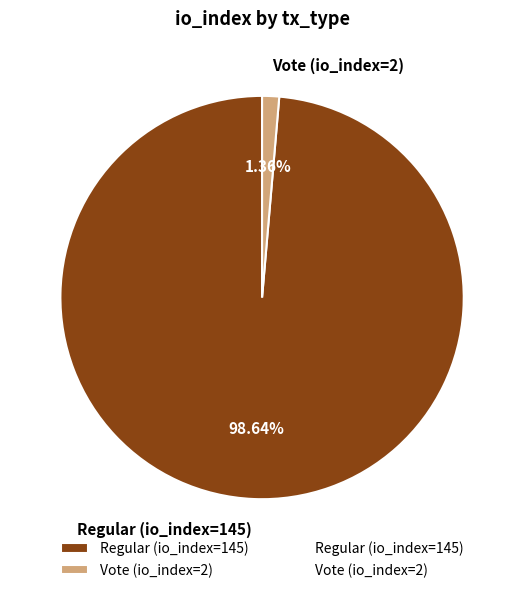

To the nearest percent, what is the combined percentage of Regular (io_index=145) and Vote (io_index=2)?

100%